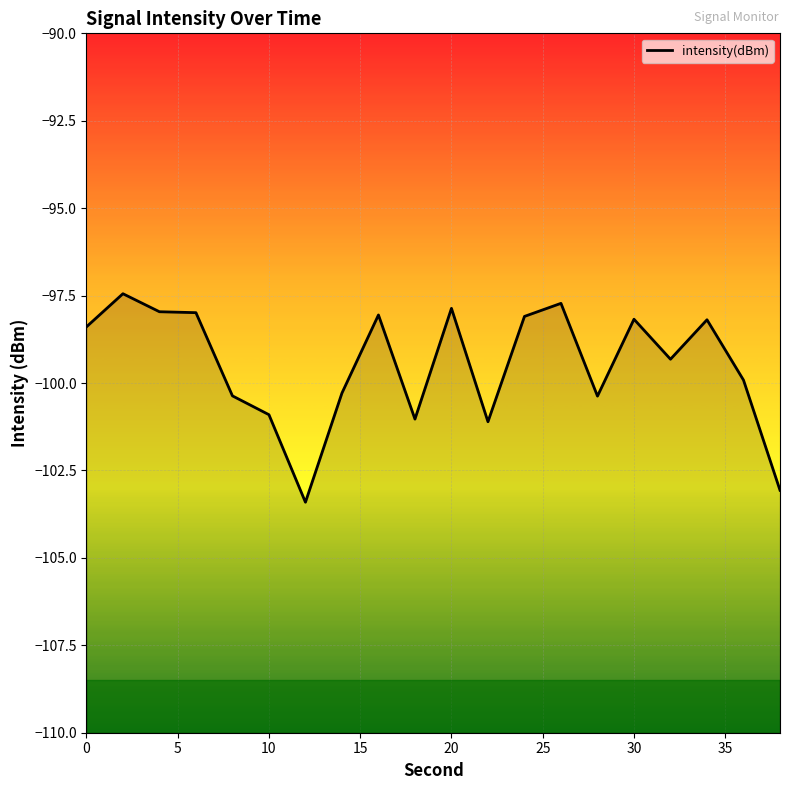

What is the greatest value displayed?

-97.4